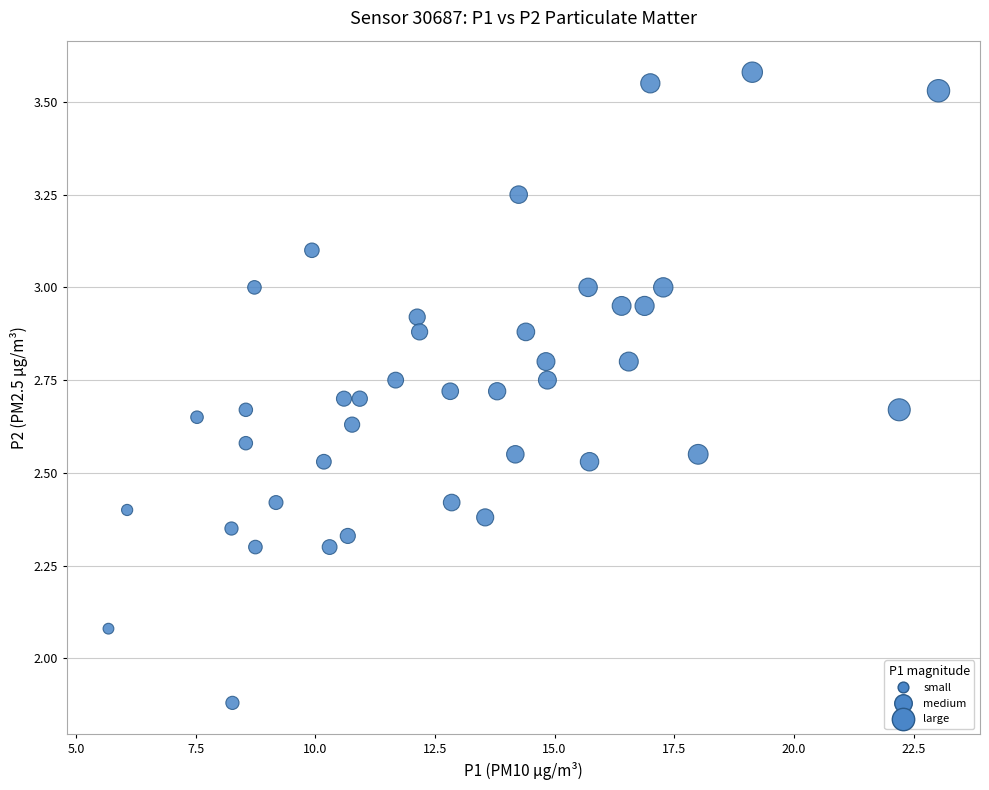

What is the range of X values (max minus min)?

17.3